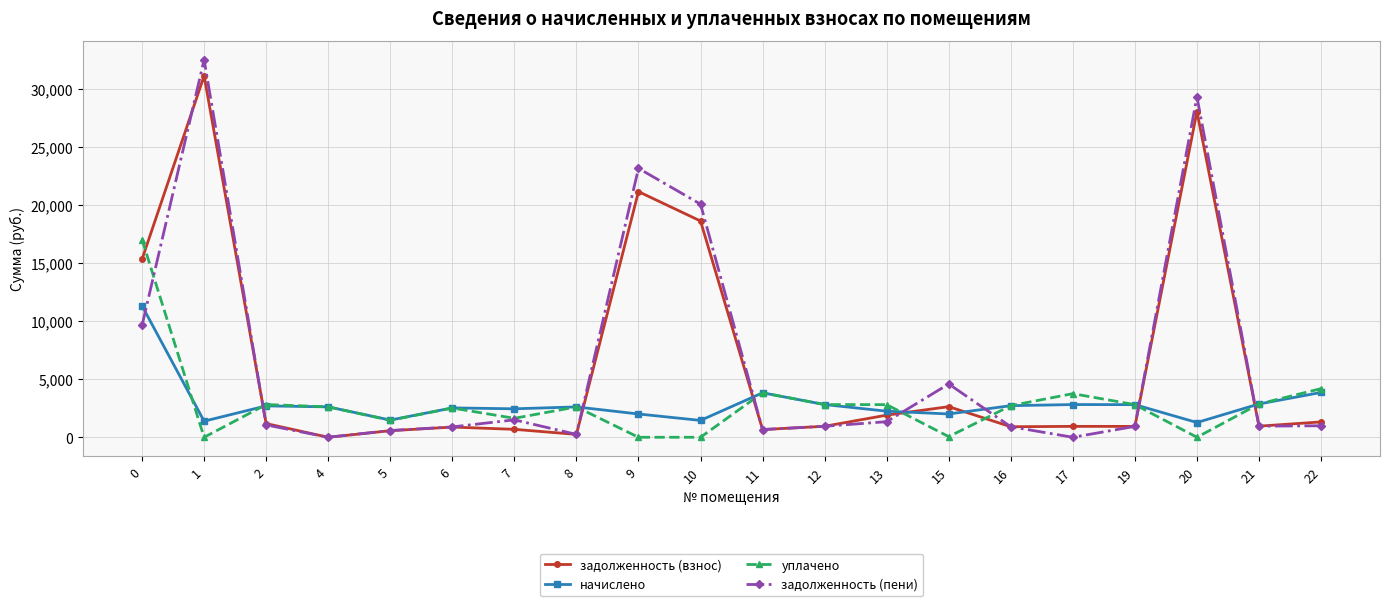

Is this an area chart (filled region under the line)?

No